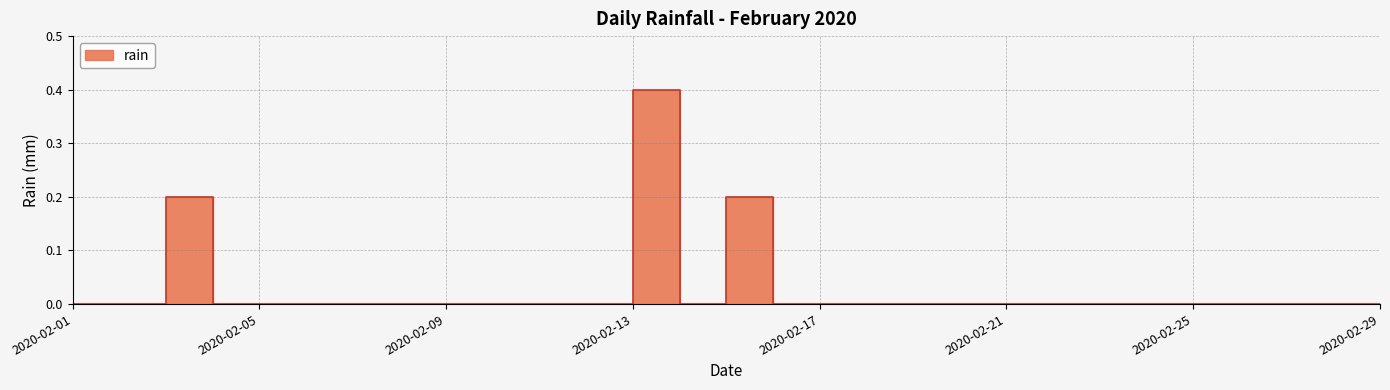

List the labels in order of value, largest first.

2020-02-13, 2020-02-03, 2020-02-15, 2020-02-01, 2020-02-02, 2020-02-04, 2020-02-05, 2020-02-06, 2020-02-07, 2020-02-08, 2020-02-09, 2020-02-10, 2020-02-11, 2020-02-12, 2020-02-14, 2020-02-16, 2020-02-17, 2020-02-18, 2020-02-19, 2020-02-20, 2020-02-21, 2020-02-22, 2020-02-23, 2020-02-24, 2020-02-25, 2020-02-26, 2020-02-27, 2020-02-28, 2020-02-29